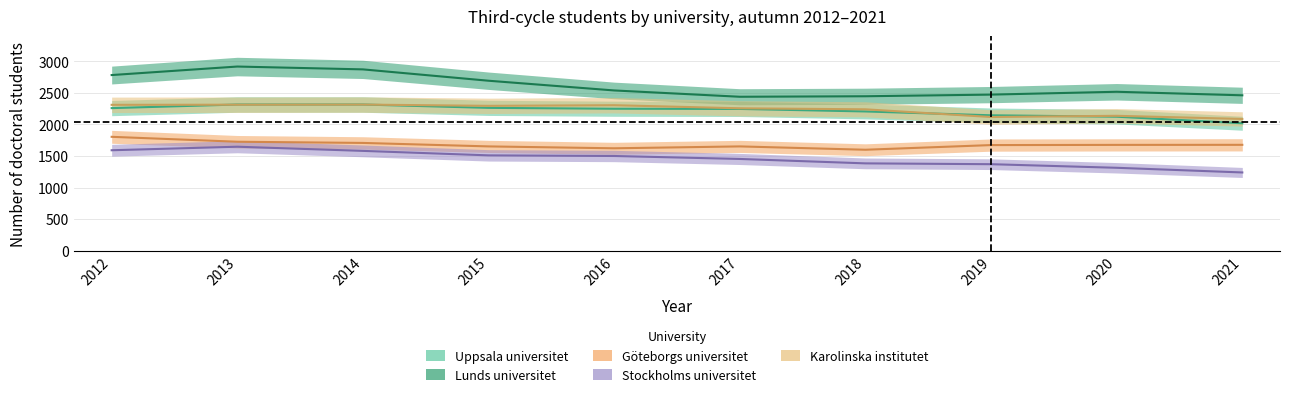

At how many categories does at least one series exceed 2508?

6